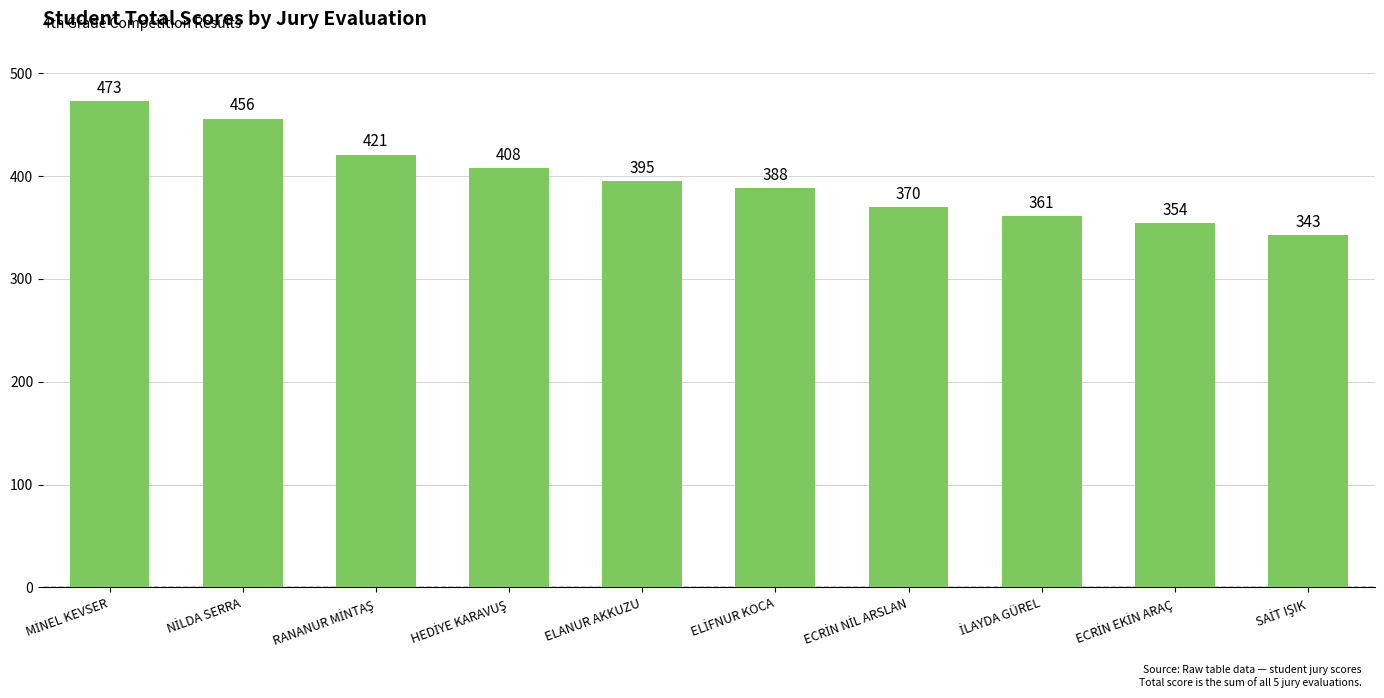

Reading left to right, what are all the values shown in this chart?

473	456	421	408	395	388	370	361	354	343